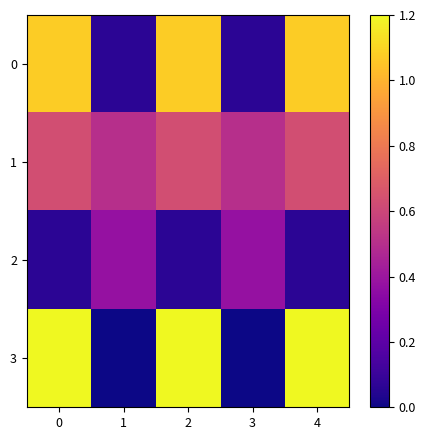

Is it true that 0 equals 1.1 at 2?

True